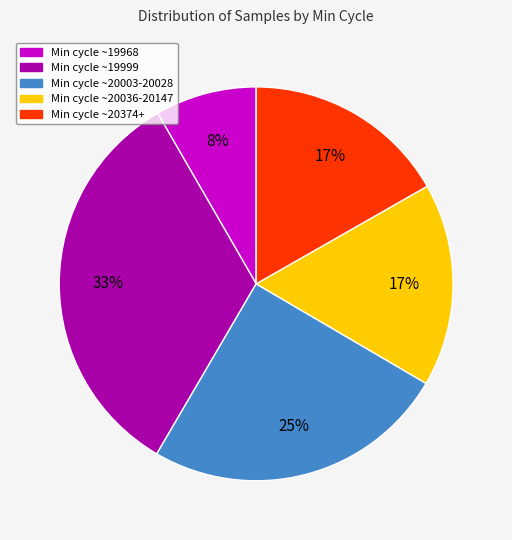

True or false: Min cycle ~20036-20147 accounts for 17% of the total.

True